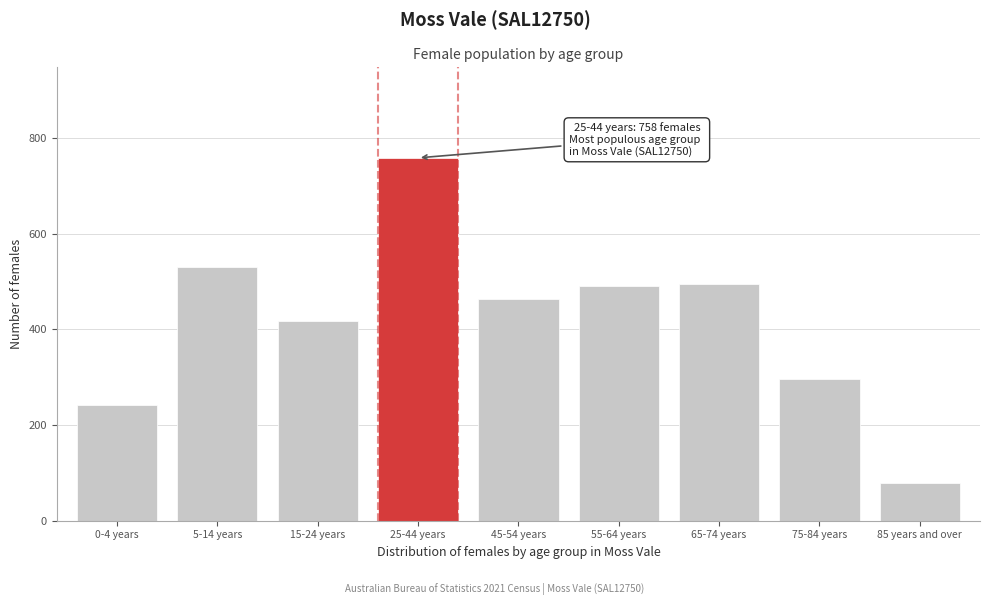

Reading left to right, list all the values displayed in this chart.

0-4 years=241	5-14 years=530	15-24 years=417	25-44 years=758	45-54 years=464	55-64 years=490	65-74 years=494	75-84 years=297	85 years and over=79